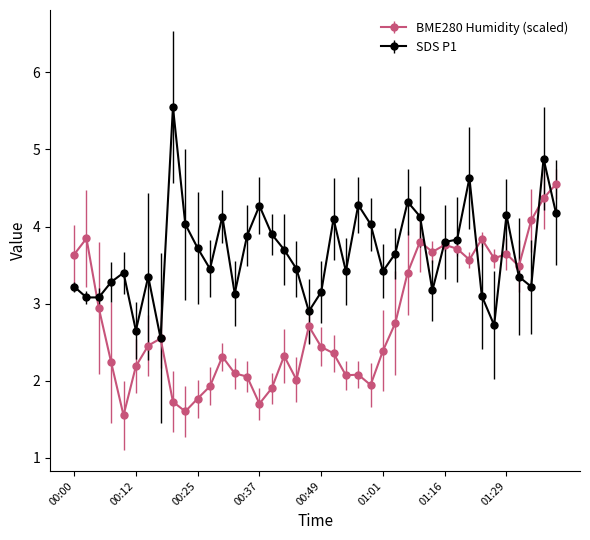

Rank the series by their maximum value, from highest to lowest.

SDS P1, BME280 Humidity (scaled)